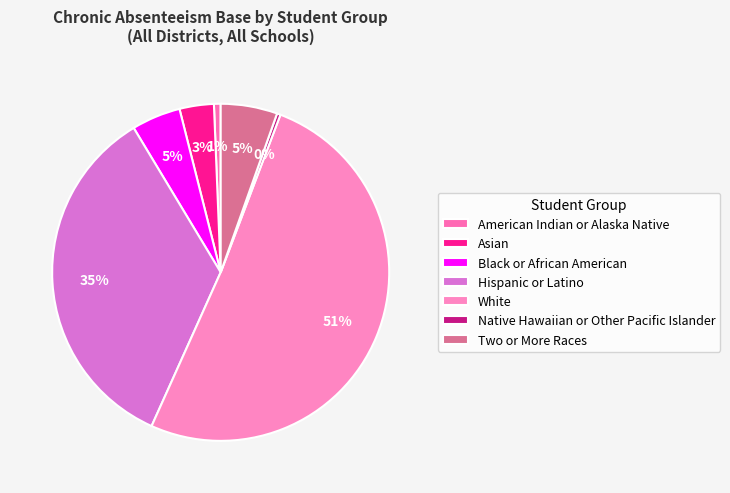

Between American Indian or Alaska Native and Hispanic or Latino, which is larger?

Hispanic or Latino